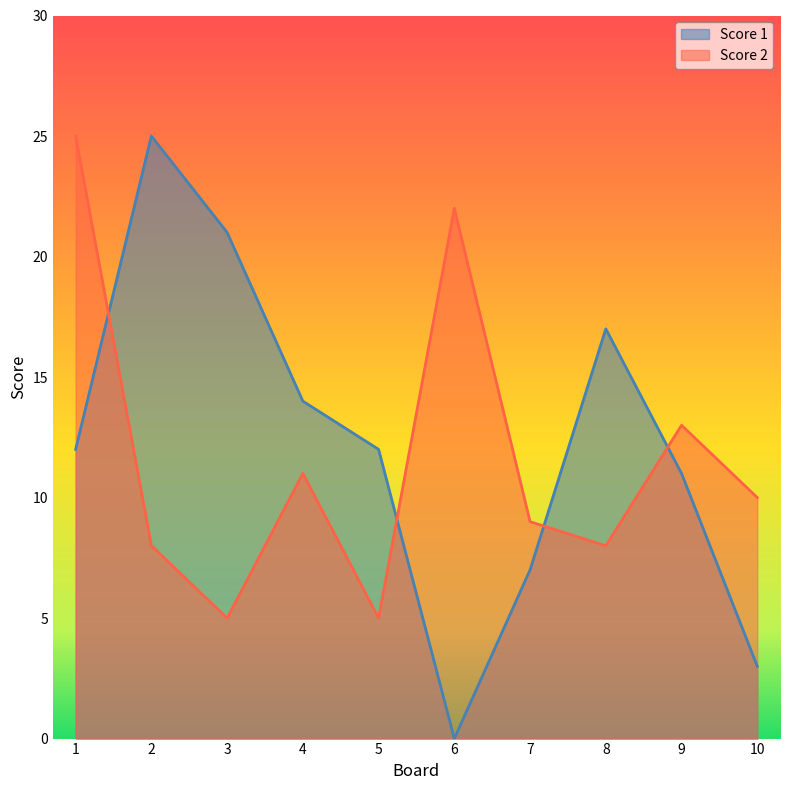

List the series in order of their overall mean, highest first.

Score 1, Score 2